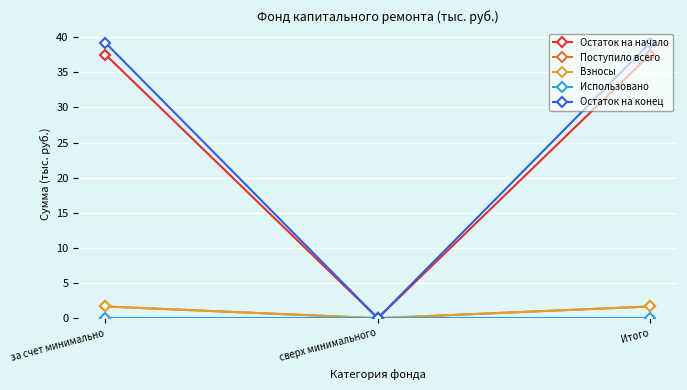

Is this an area chart (filled region under the line)?

No